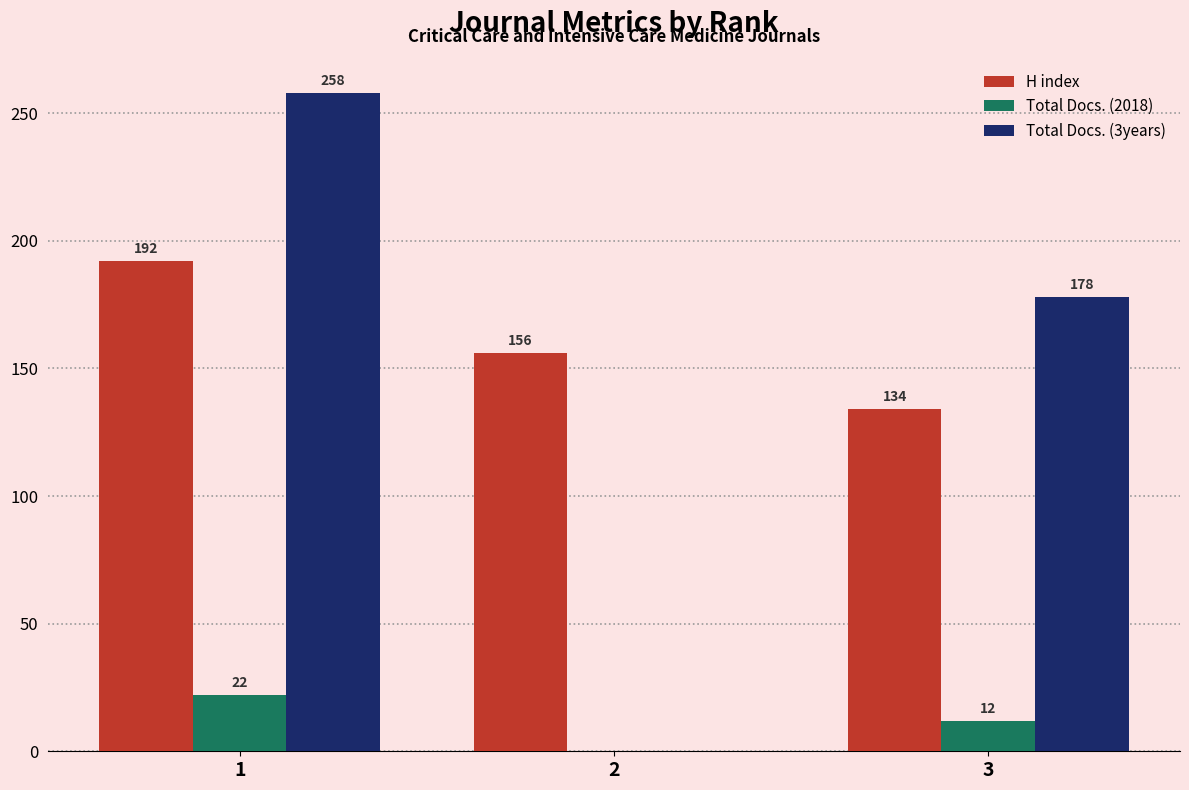

Is the value of Total Docs. (3years) at 1 greater than the value of Total Docs. (2018) at 2?

Yes